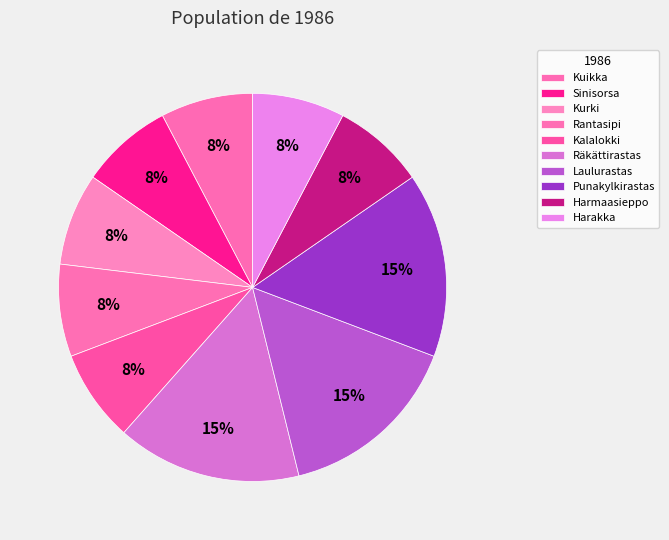

How many slices are in this pie chart?

10